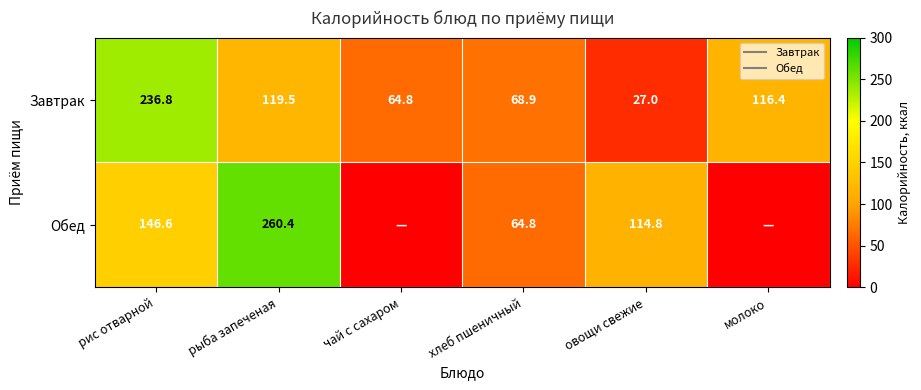

Rank the categories by Завтрак value from lowest to highest.

овощи свежие, чай с сахаром, хлеб пшеничный, молоко, рыба запеченая, рис отварной